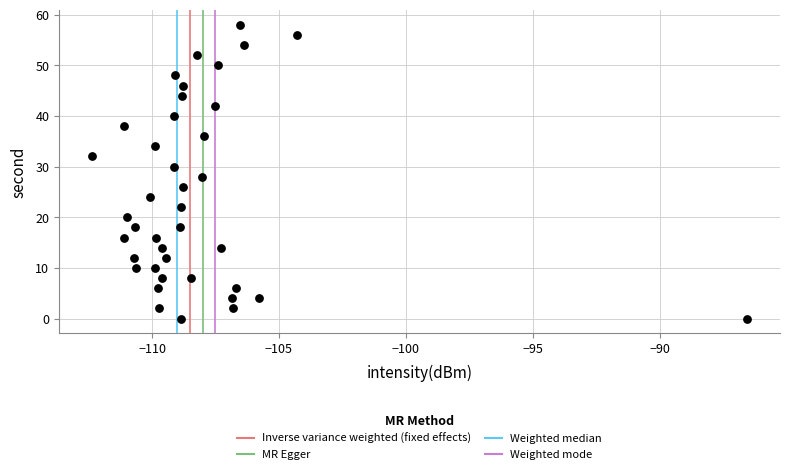

What is the range of Y values (max minus min)?

58